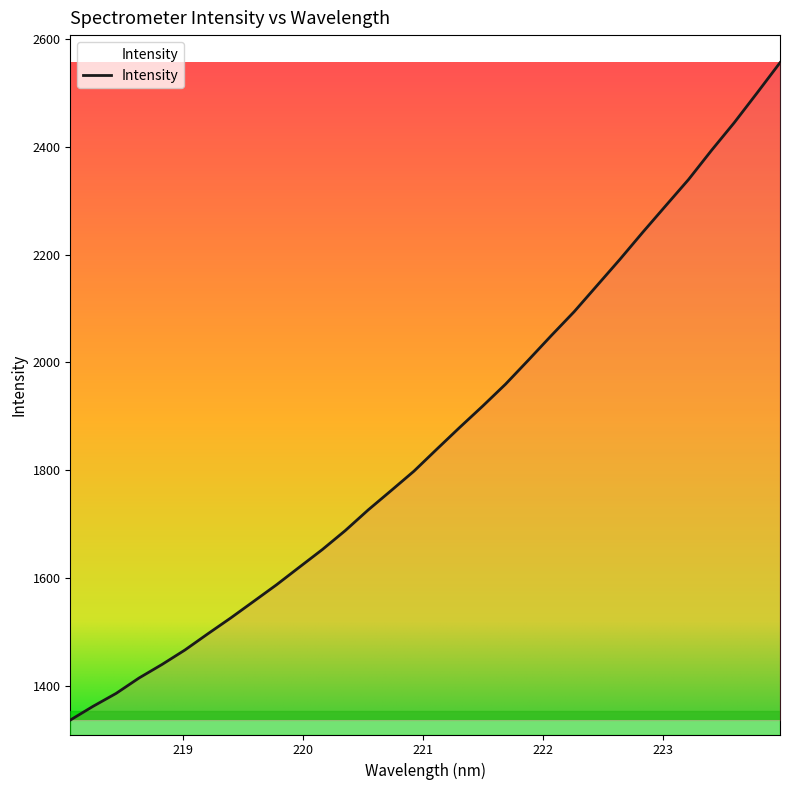

What is the smallest value displayed?

1336.9